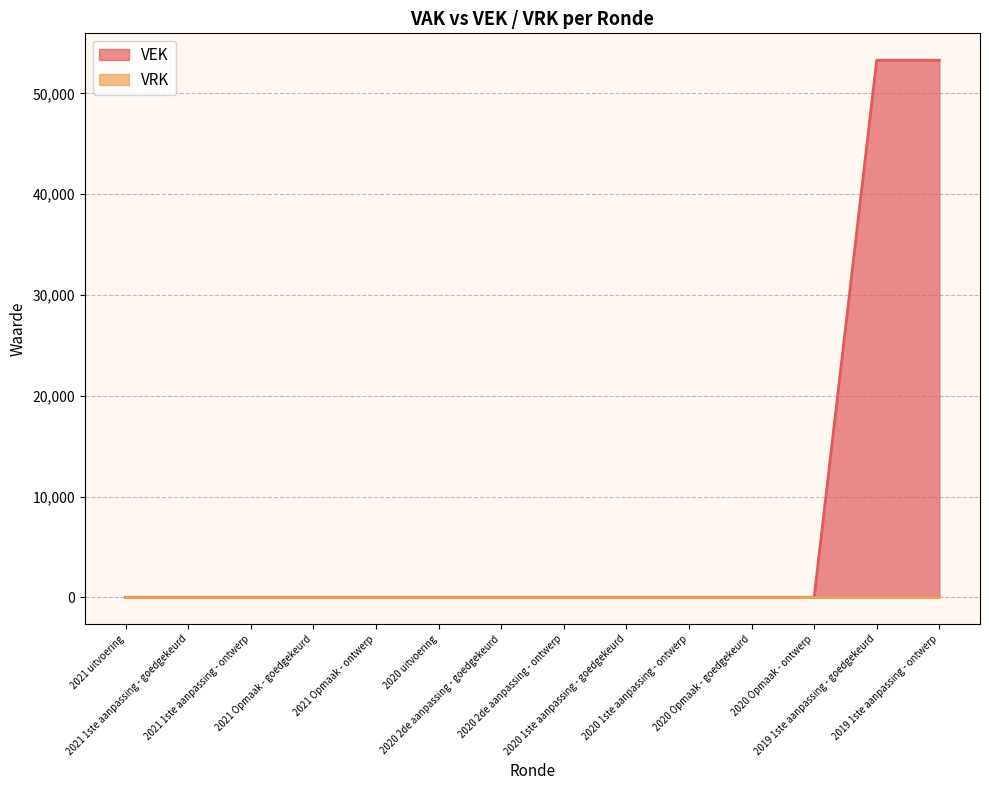

Read the value at 2019 1ste aanpassing - goedgekeurd, to the nearest 100.

53300